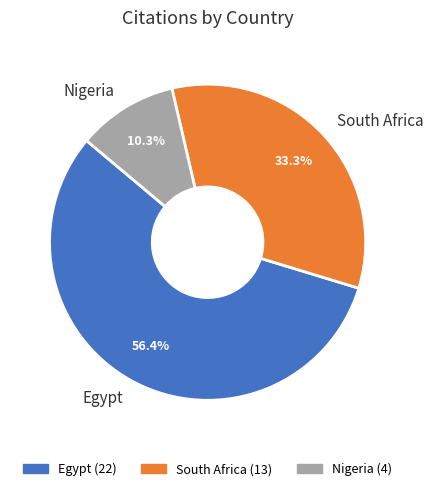

Which has a higher value, South Africa or Nigeria?

South Africa